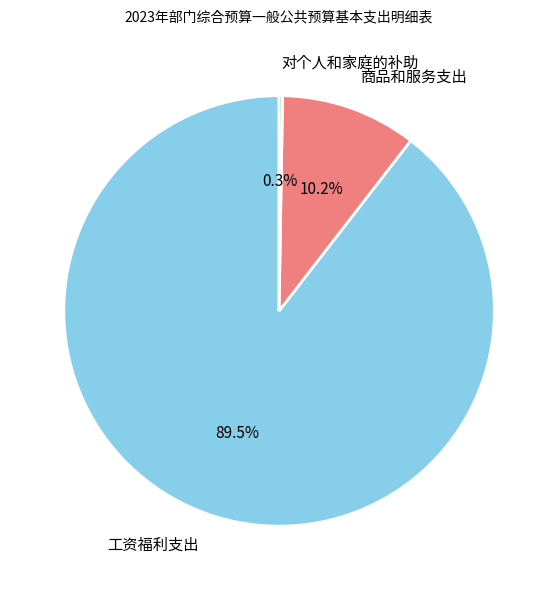

Which slice is the largest?

工资福利支出